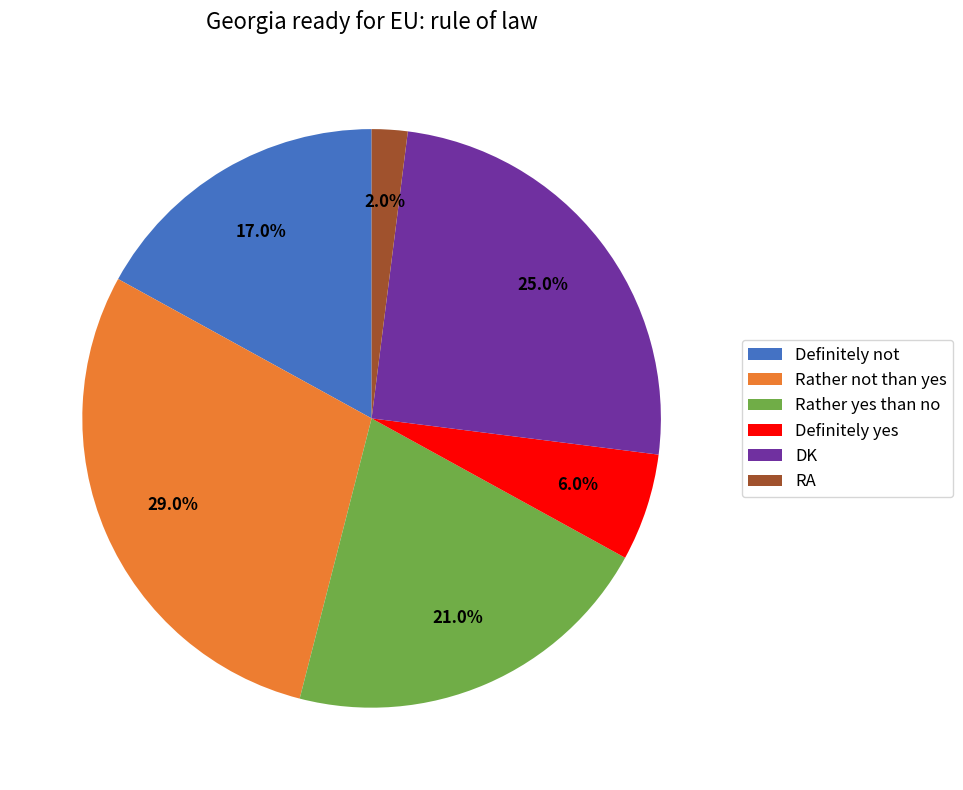

What is the largest slice in the pie chart?

Rather not than yes